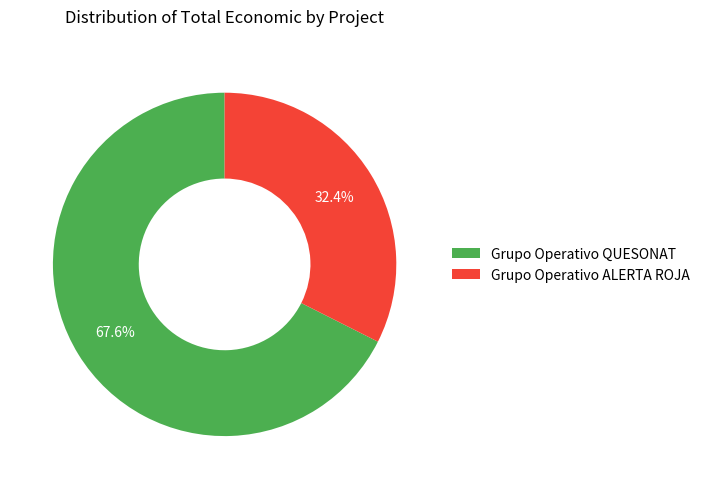

To the nearest percent, what percentage of the pie is Grupo Operativo ALERTA ROJA?

32%